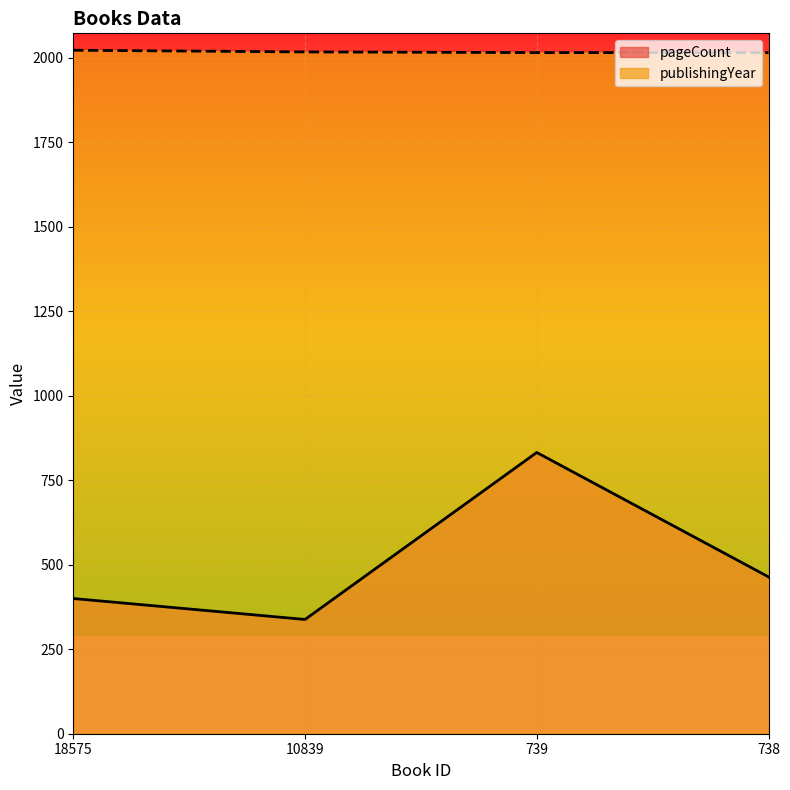

How many lines are shown in the chart?

2